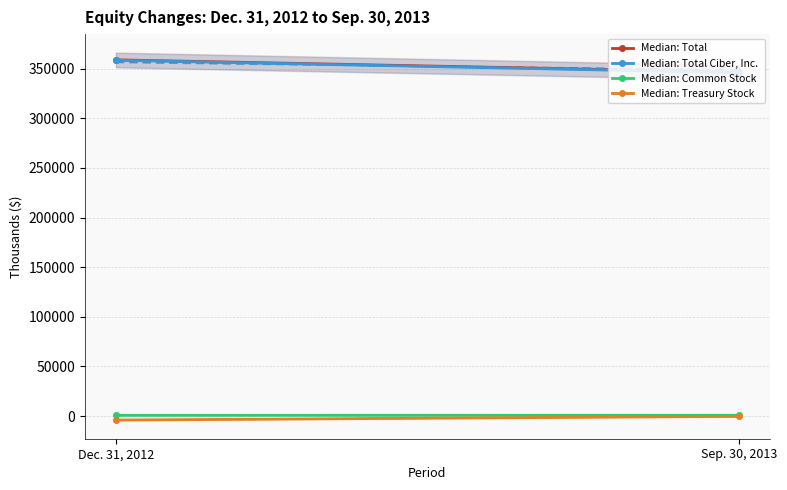

What is the label of the 1st point from the right?

Sep. 30, 2013